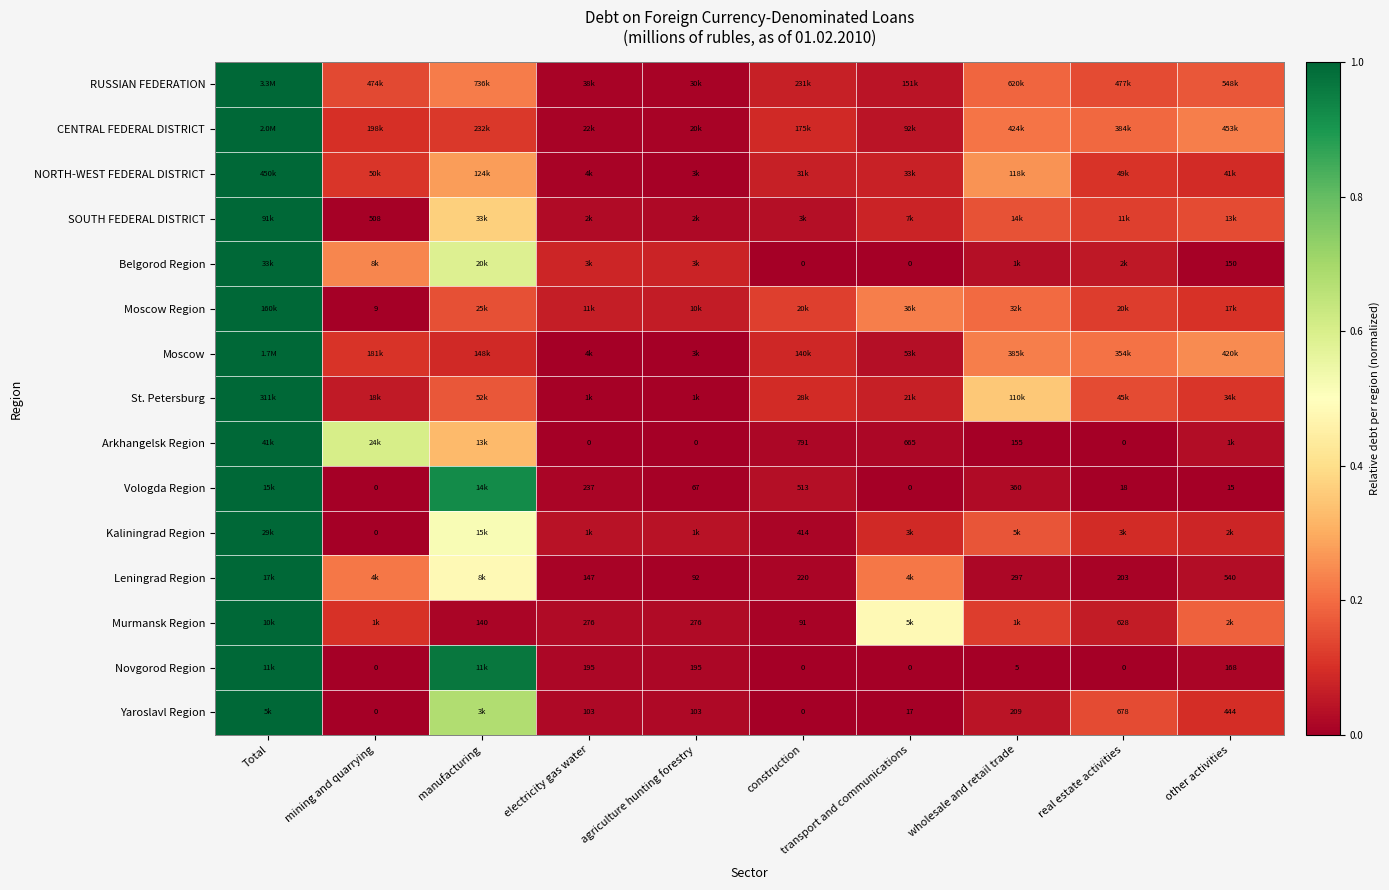

How many data points does each series have?

10